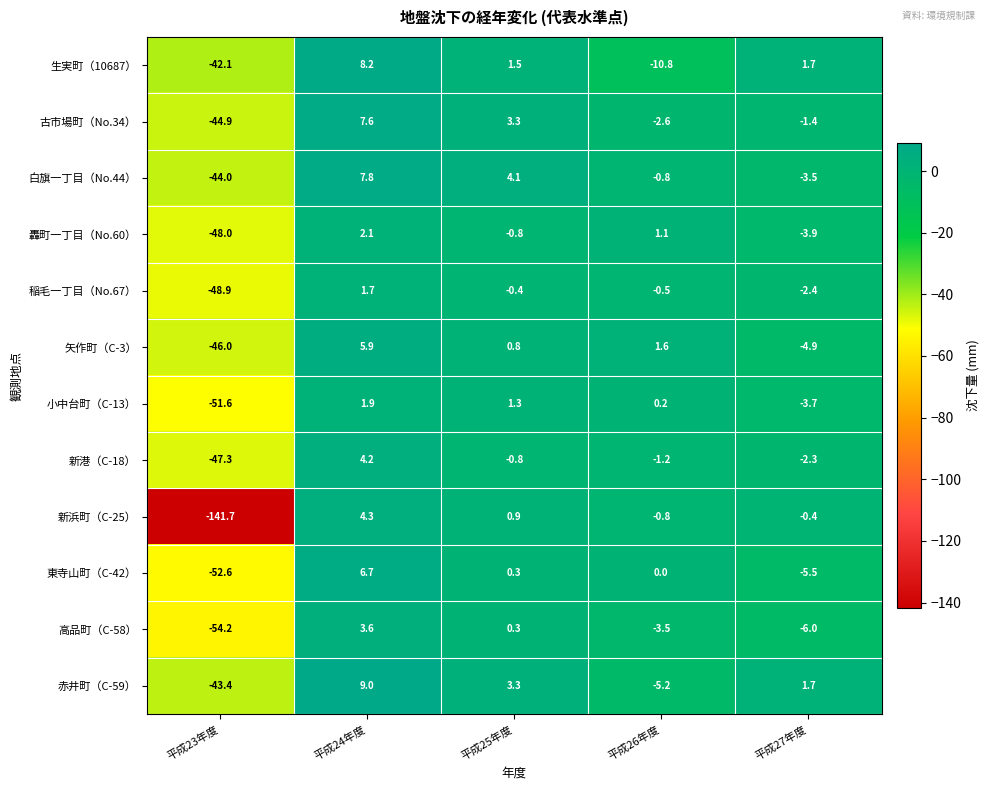

The value of 生実町（10687） at 平成23年度 is -42.1. True or false?

True